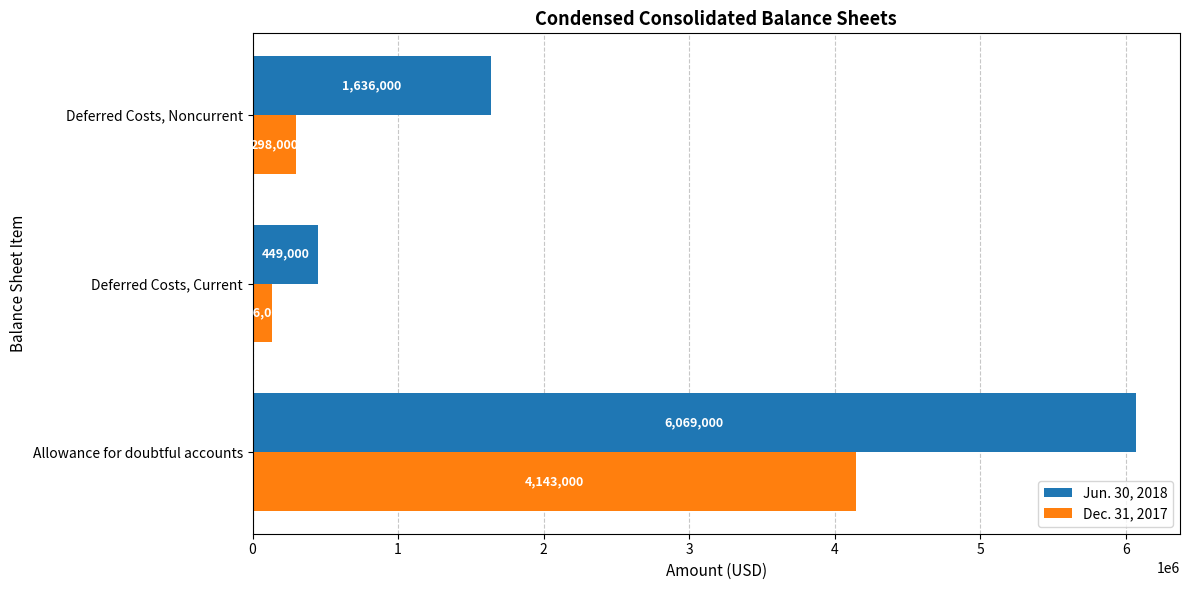

Count the number of categories in the chart.

3